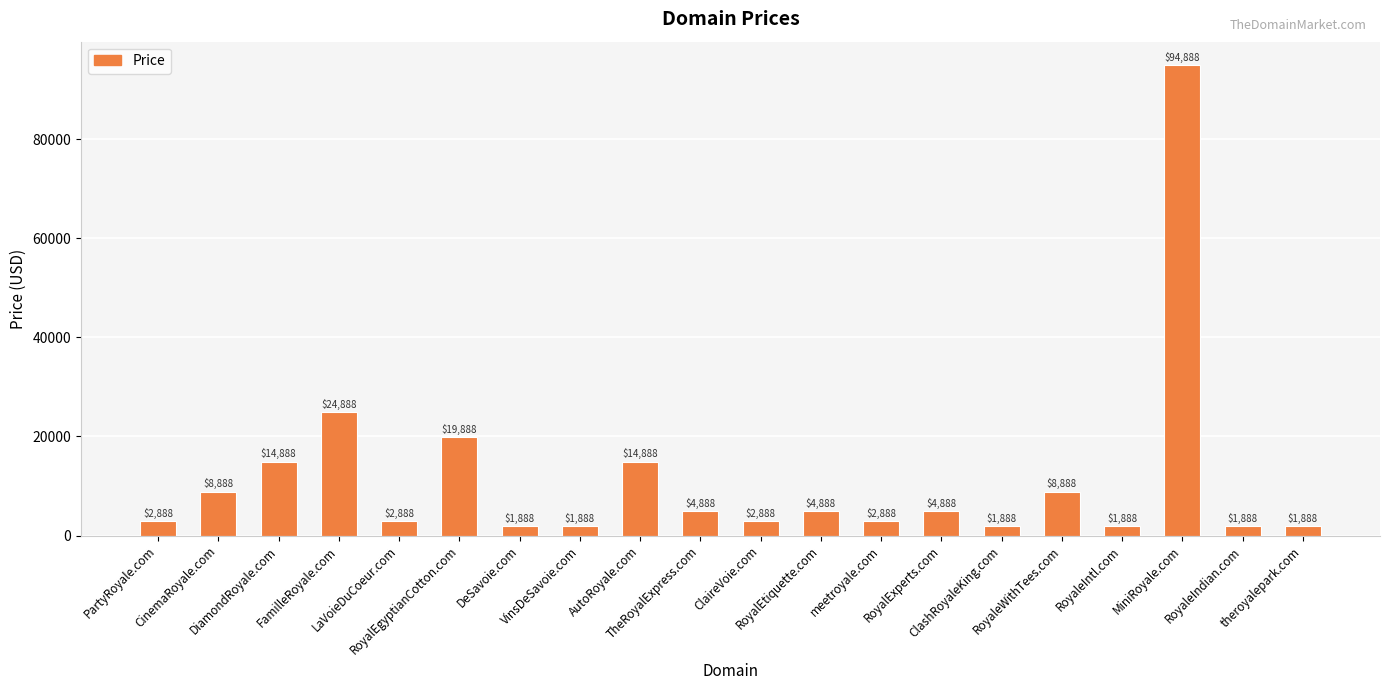

What is the minimum value shown in the chart?

1888